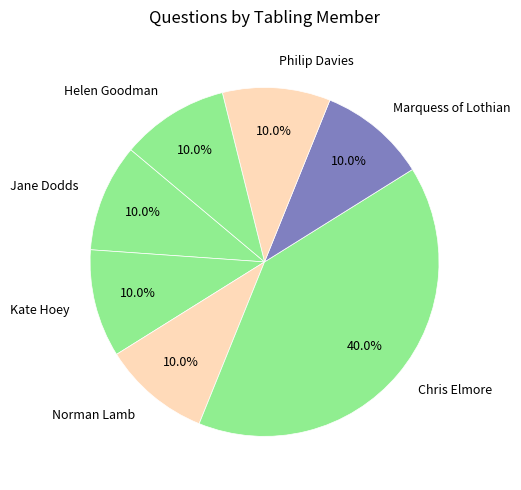

How much of the chart is everything except Jane Dodds?

90.0%